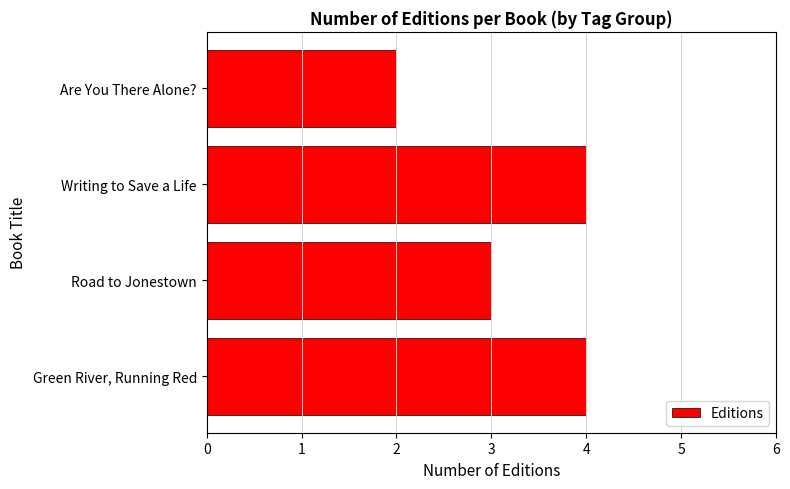

What is the smallest value displayed?

2